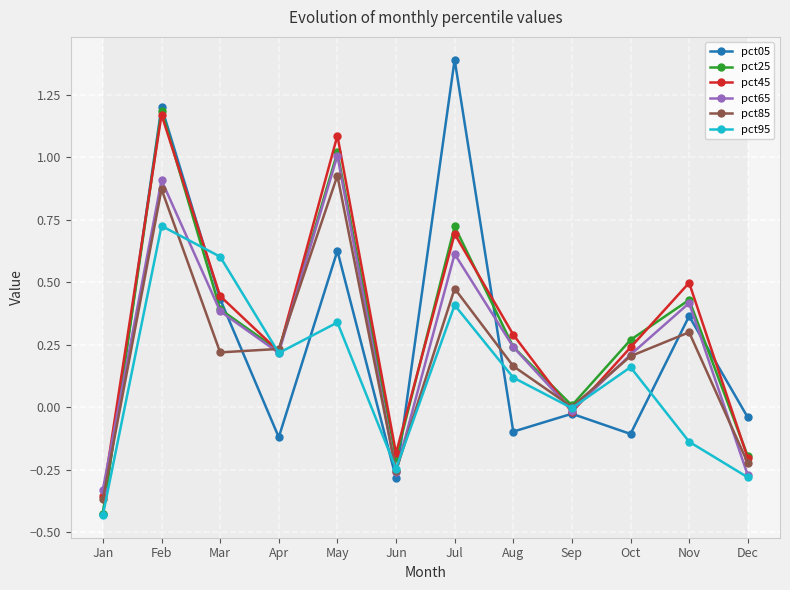

Which series changed the most between Jul and Oct?

pct05